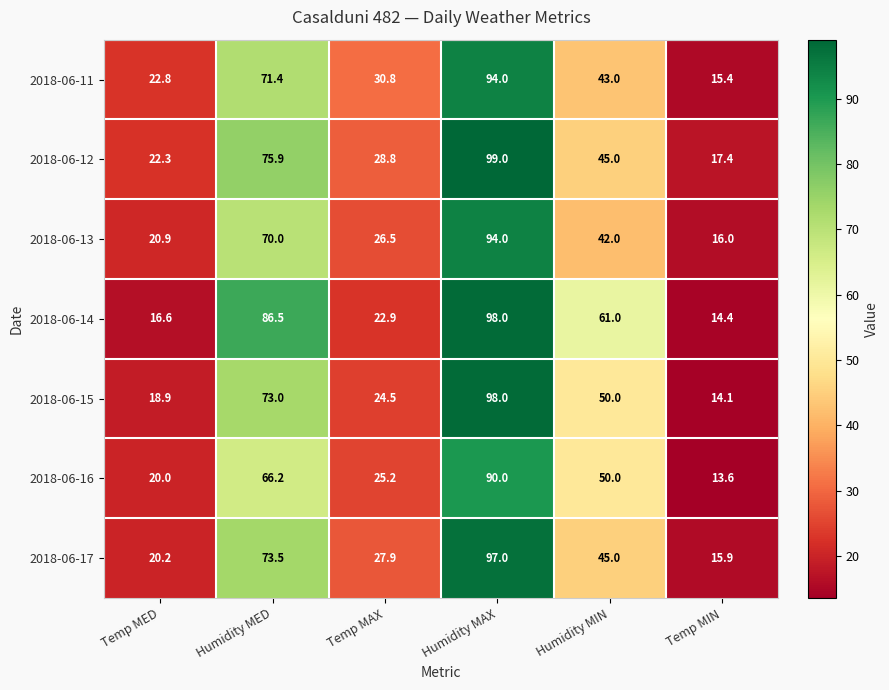

Is it true that 2018-06-13 equals 42.0 at Humidity MIN?

True